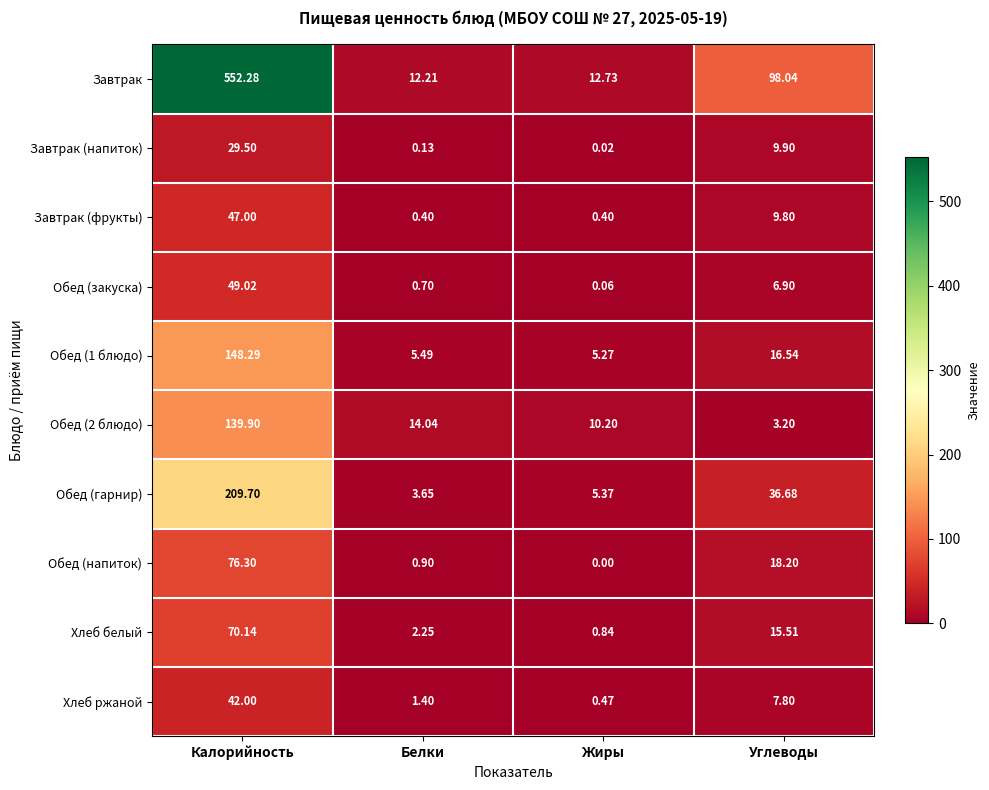

Which series has the widest spread of values?

Завтрак